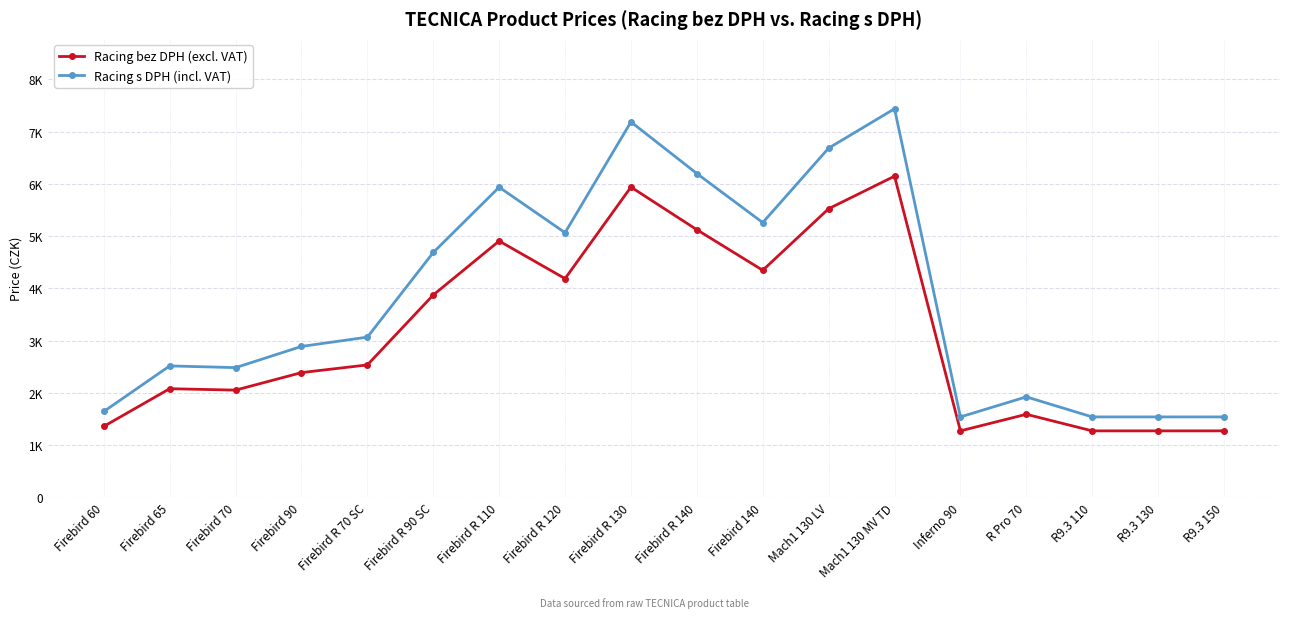

What are all the series names shown in the legend?

Racing bez DPH (excl. VAT), Racing s DPH (incl. VAT)